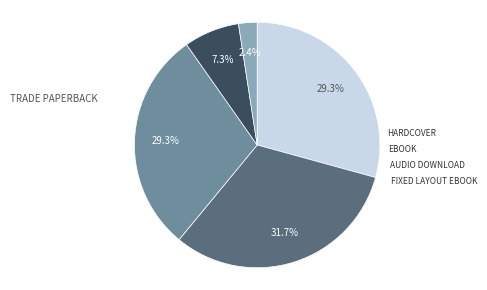

How many slices are in this pie chart?

5